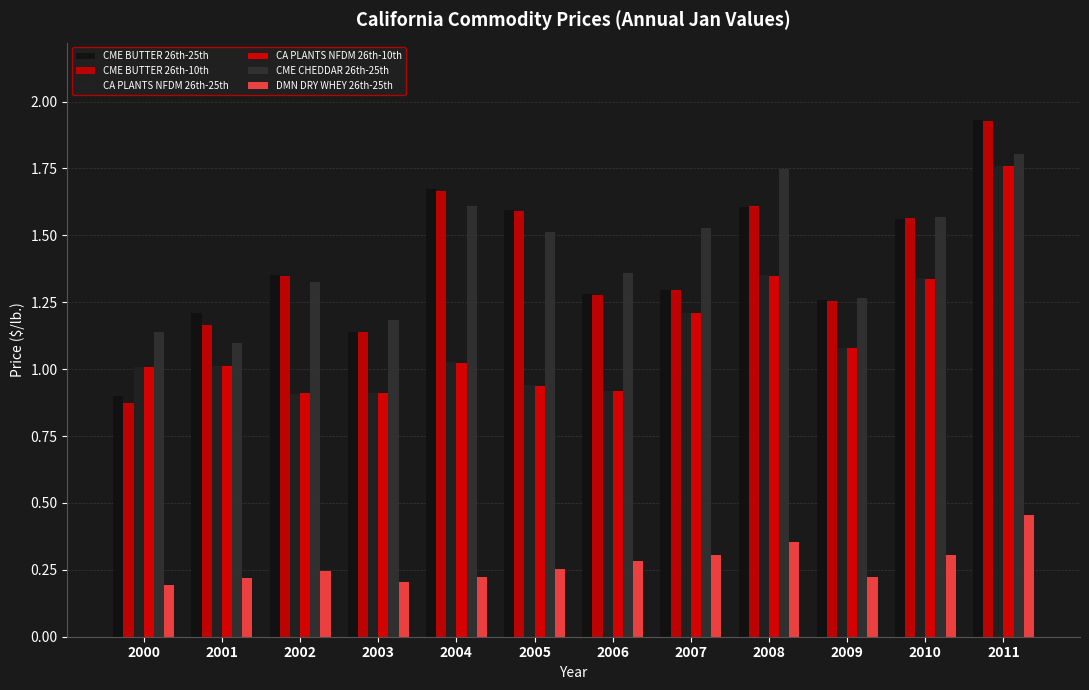

Count the number of data series in this chart.

6